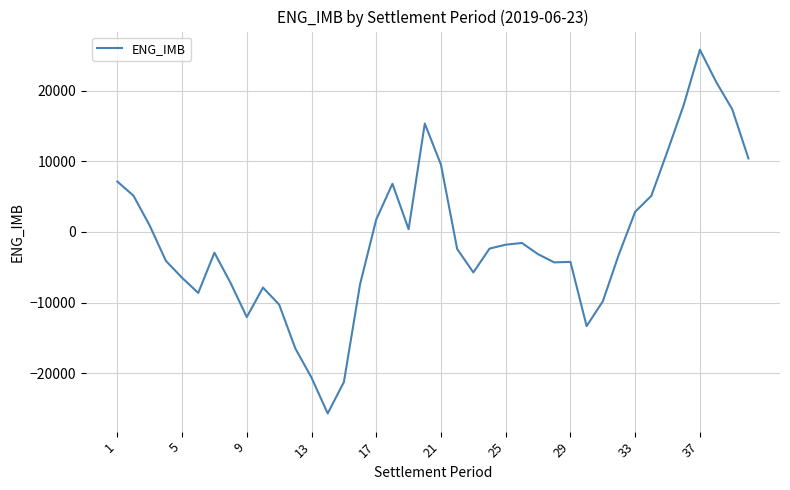

What is the maximum value shown in the chart?

25800.6